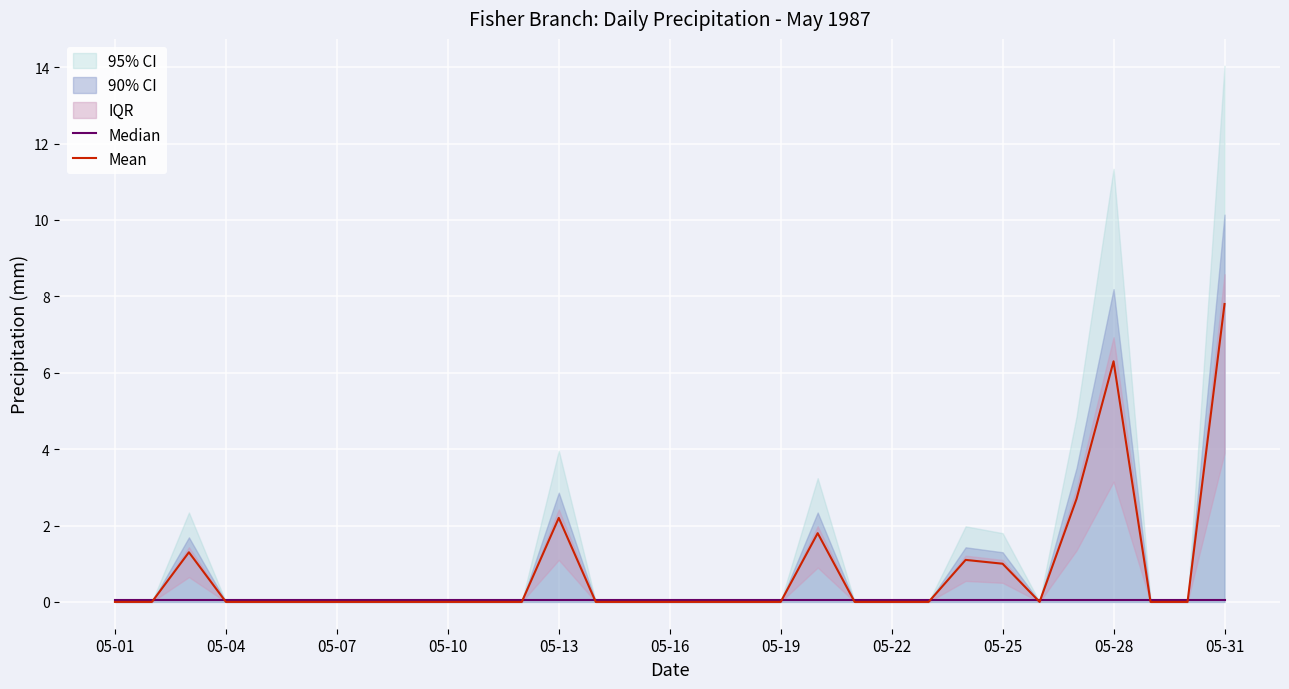

What is the maximum value for Median?

0.1